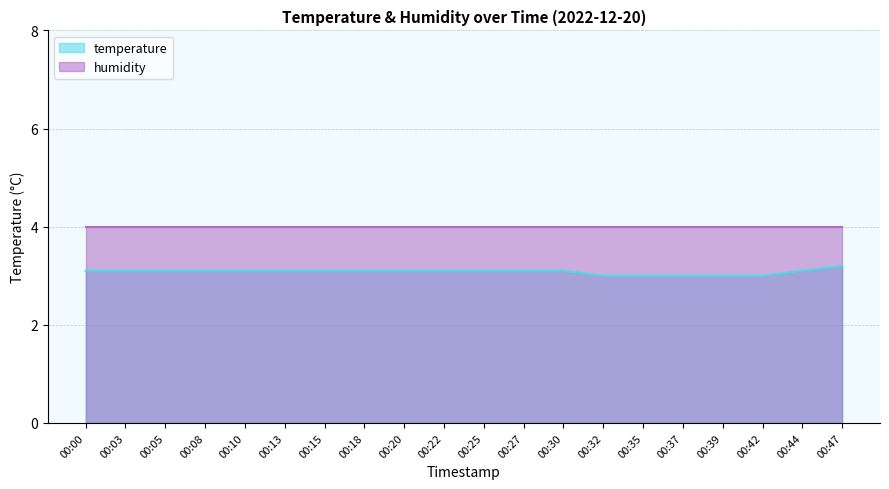

The value at 00:35 is 4.6. True or false?

False